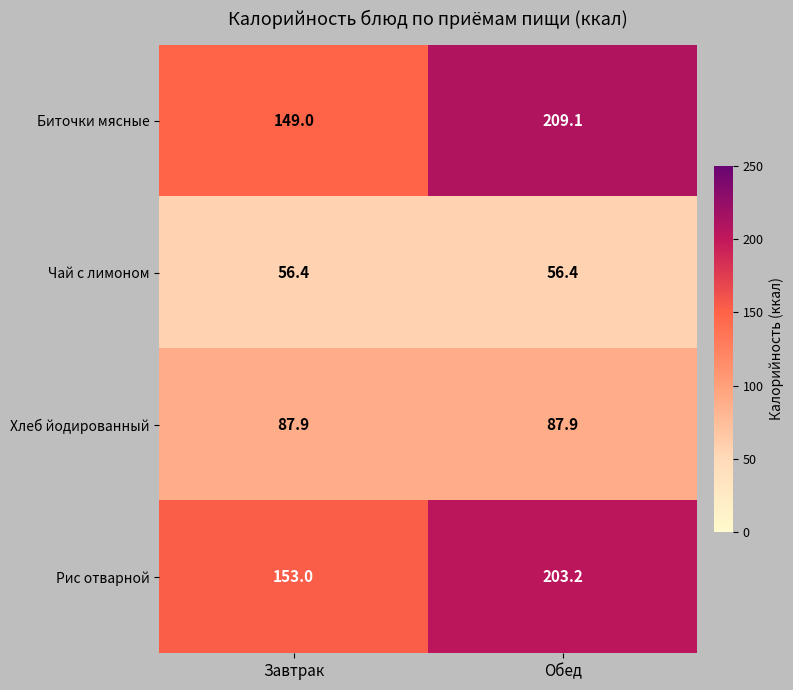

Which series changed the most between Завтрак and Обед?

Биточки мясные